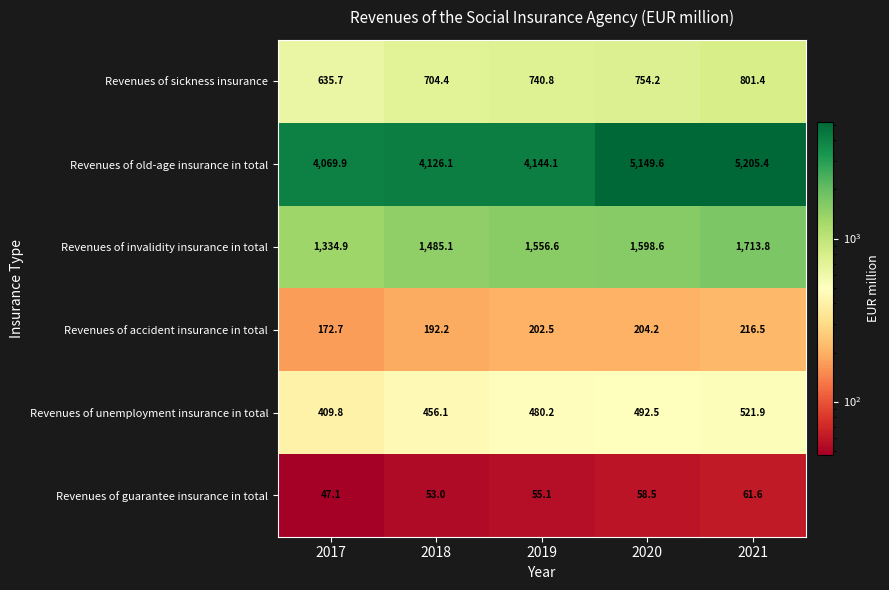

What is the difference between the highest and lowest values at 2017?

4022.8